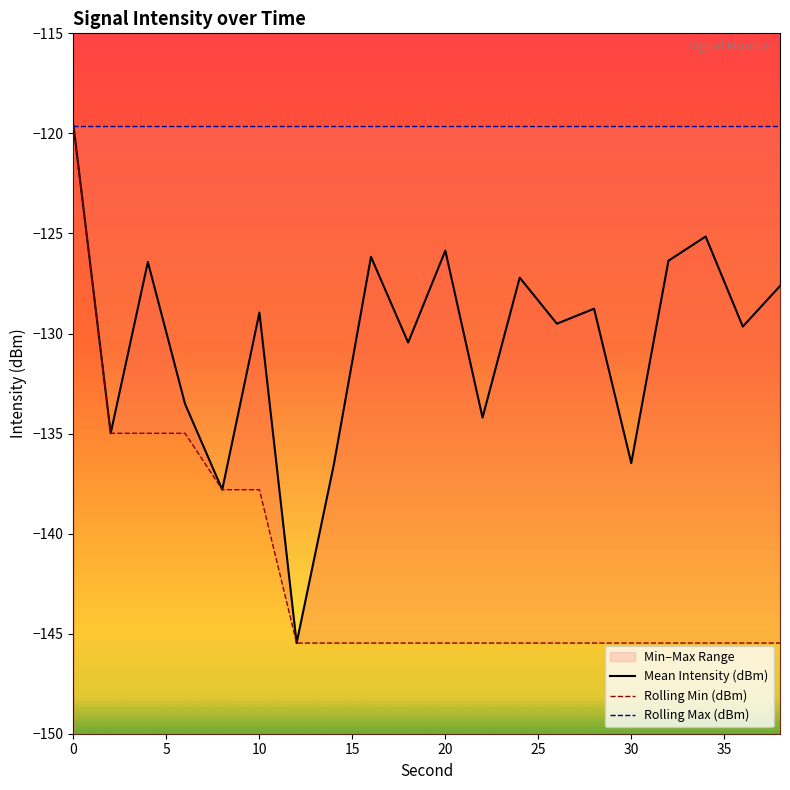

Reading left to right, list all the values displayed in this chart.

Mean Intensity (dBm): -119.6	-135.0	-126.4	-133.5	-137.8	-129.0	-145.5	-136.6	-126.2	-130.5	-125.9	-134.2	-127.2	-129.5	-128.8	-136.5	-126.4	-125.2	-129.7	-127.6
Rolling Min (dBm): -119.6	-135.0	-135.0	-135.0	-137.8	-137.8	-145.5	-145.5	-145.5	-145.5	-145.5	-145.5	-145.5	-145.5	-145.5	-145.5	-145.5	-145.5	-145.5	-145.5
Rolling Max (dBm): -119.6	-119.6	-119.6	-119.6	-119.6	-119.6	-119.6	-119.6	-119.6	-119.6	-119.6	-119.6	-119.6	-119.6	-119.6	-119.6	-119.6	-119.6	-119.6	-119.6